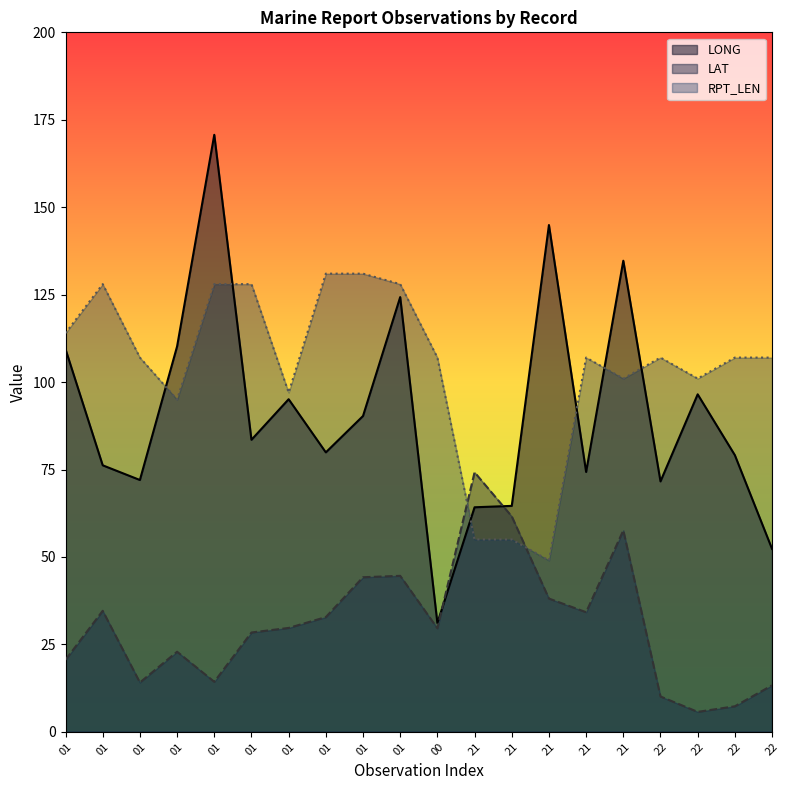

At 22, list the series in order from smallest to largest.

LAT, LONG, RPT_LEN